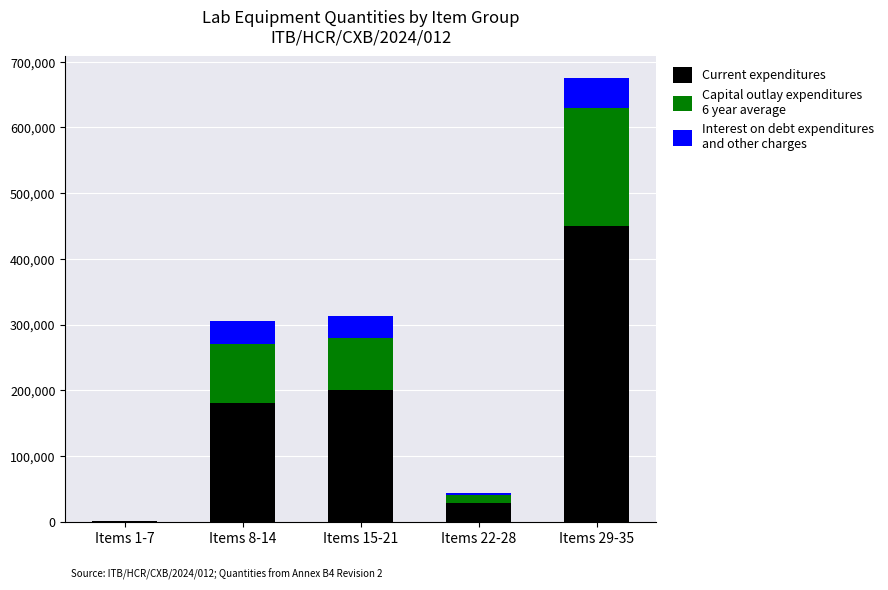

At which category is the sum across all series the highest?

Items 29-35